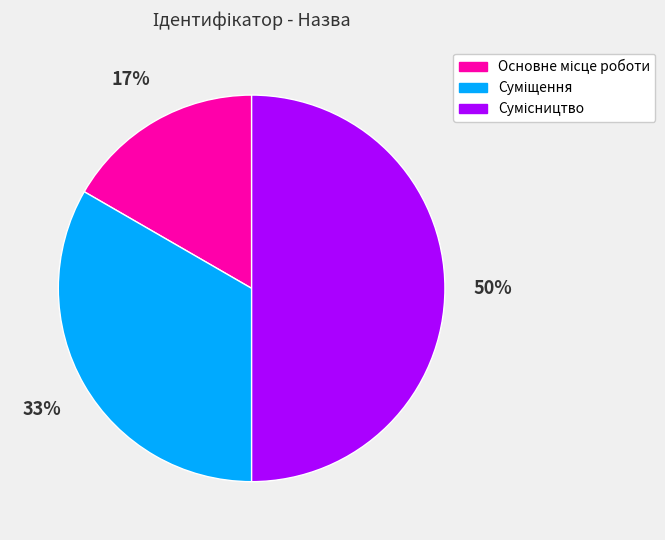

To the nearest percent, what is the average slice percentage?

33%